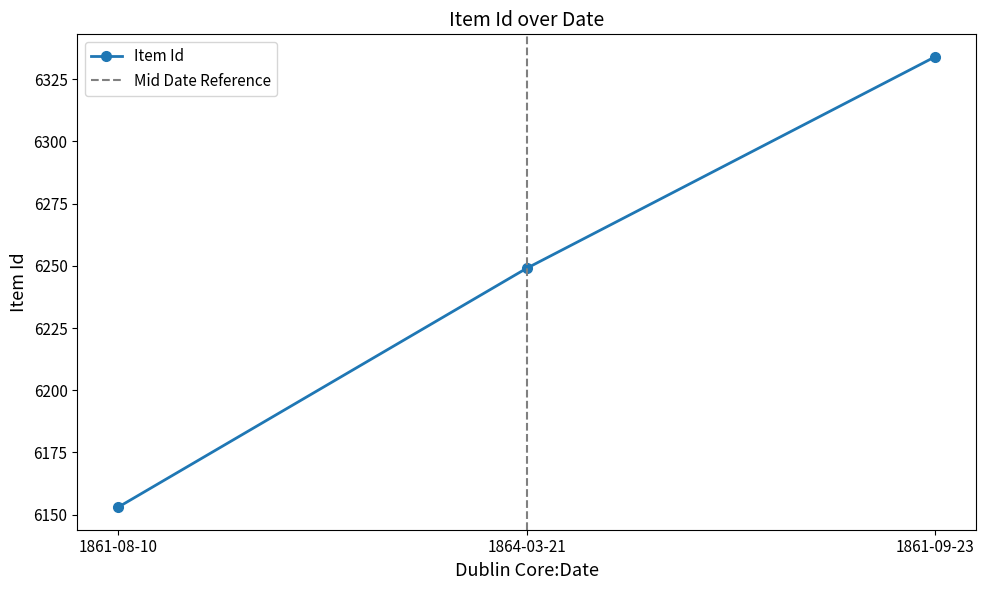

Is it true that the value at 1864-03-21 is 6249?

True